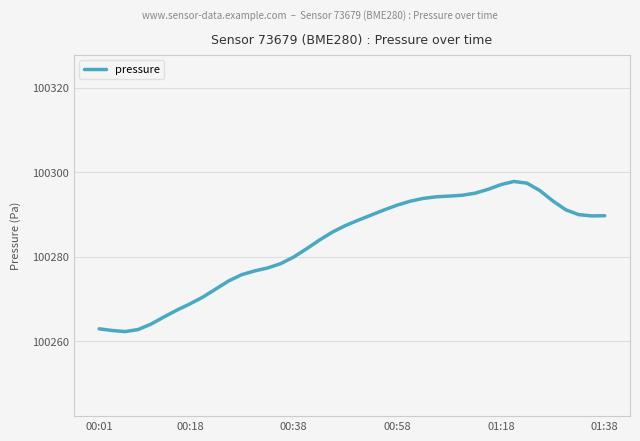

What is the average value?

100283.1